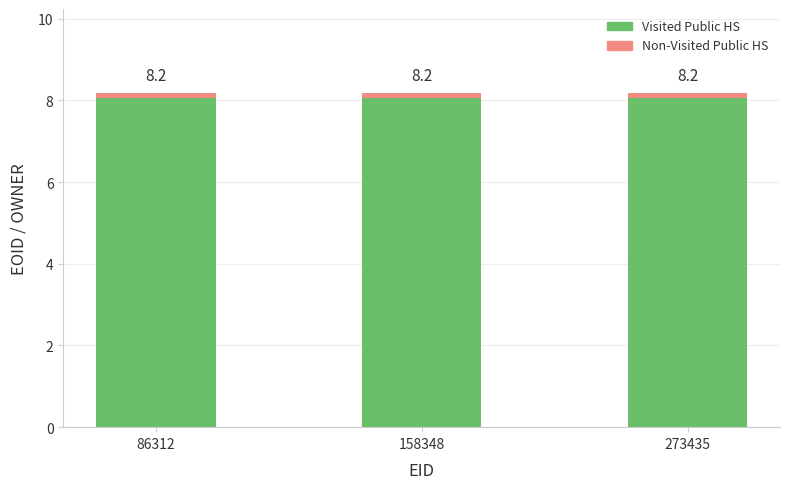

What are all the series names shown in the legend?

Visited Public HS, Non-Visited Public HS